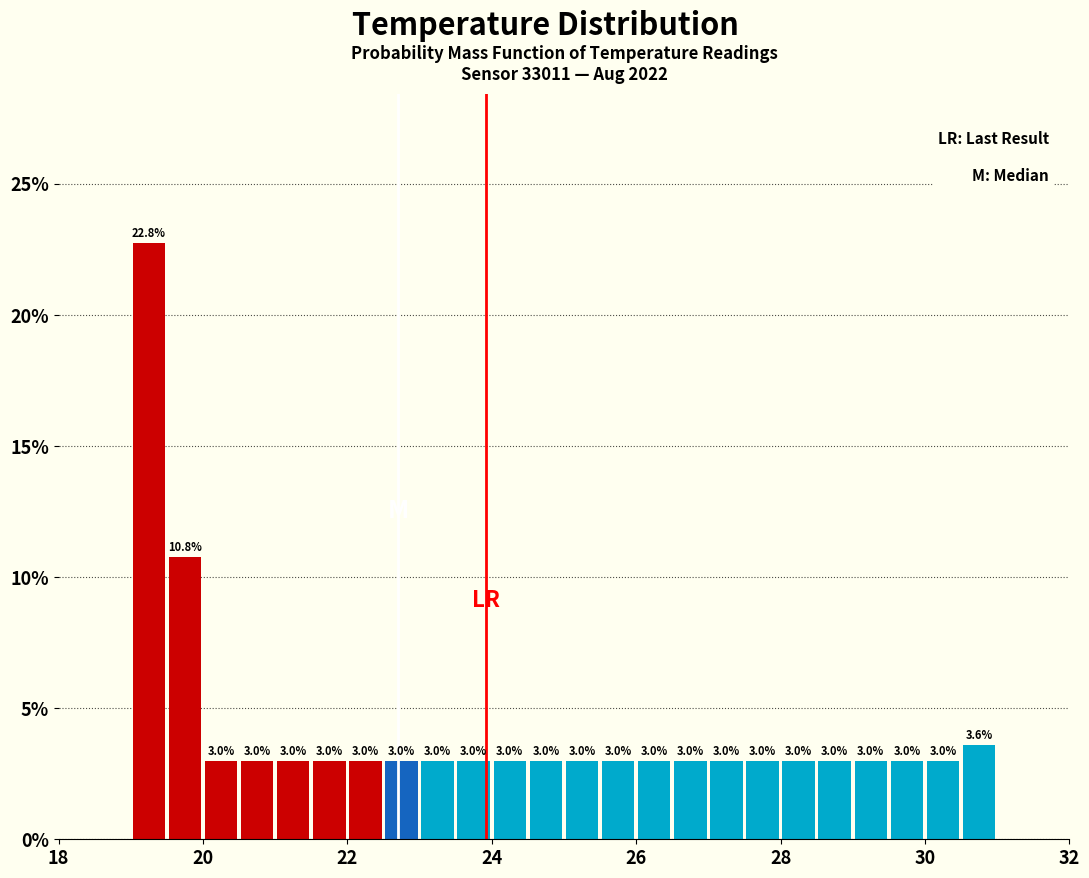

Around what value on the x-axis is the tallest bar? Give the approximate position of its centre, as read against the axis.

19.2